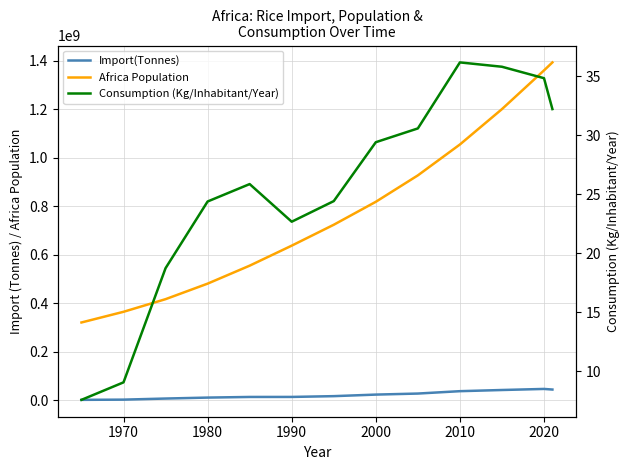

What is the maximum value shown in the chart?

1393676444.0